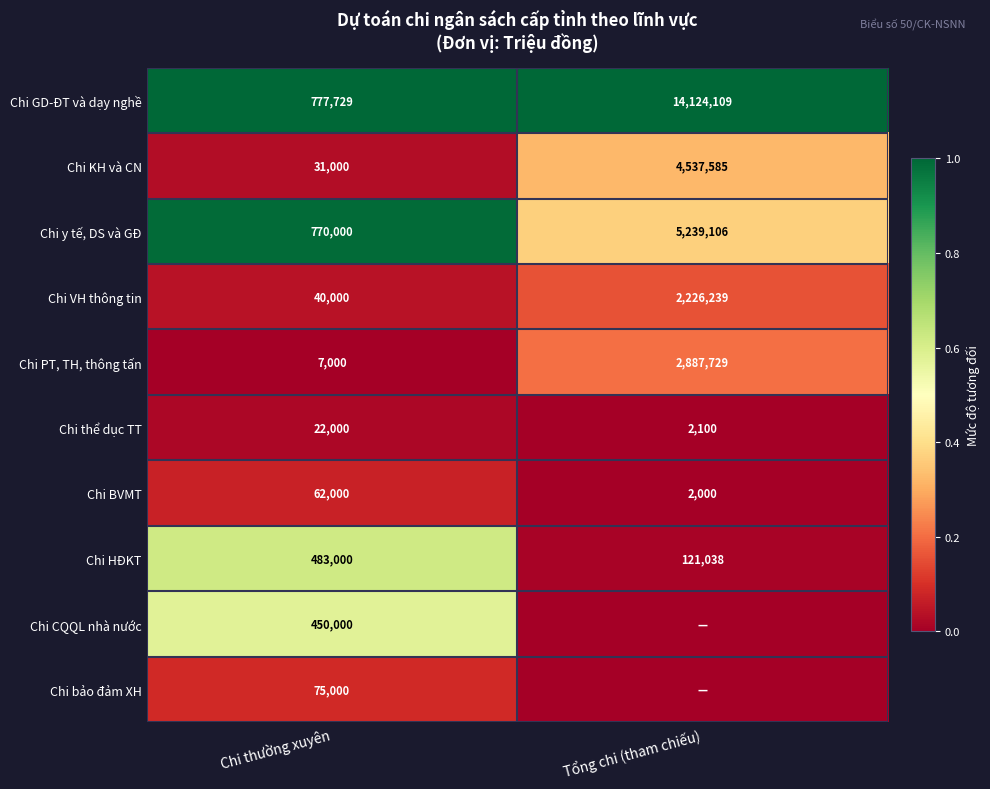

What is the sum of the Chi VH thông tin values at Chi thường xuyên and Tổng chi (tham chiếu)?

2266239